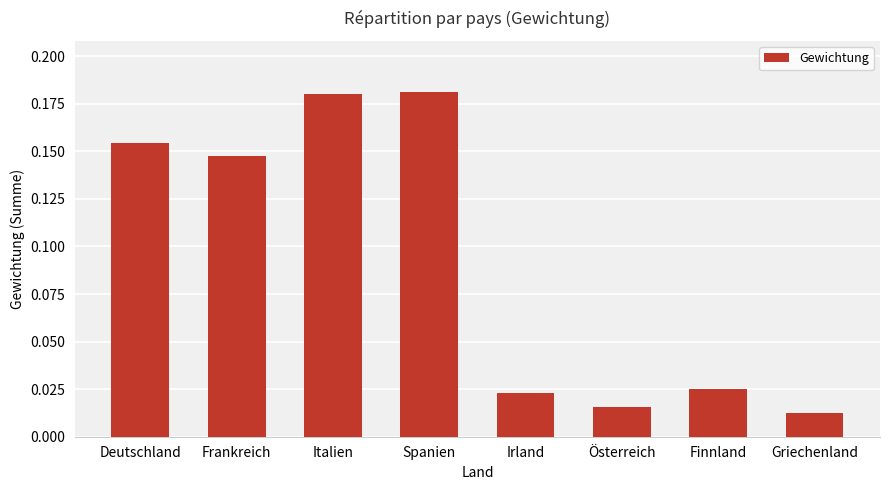

What is the sum of the values at Deutschland and Spanien?

0.3